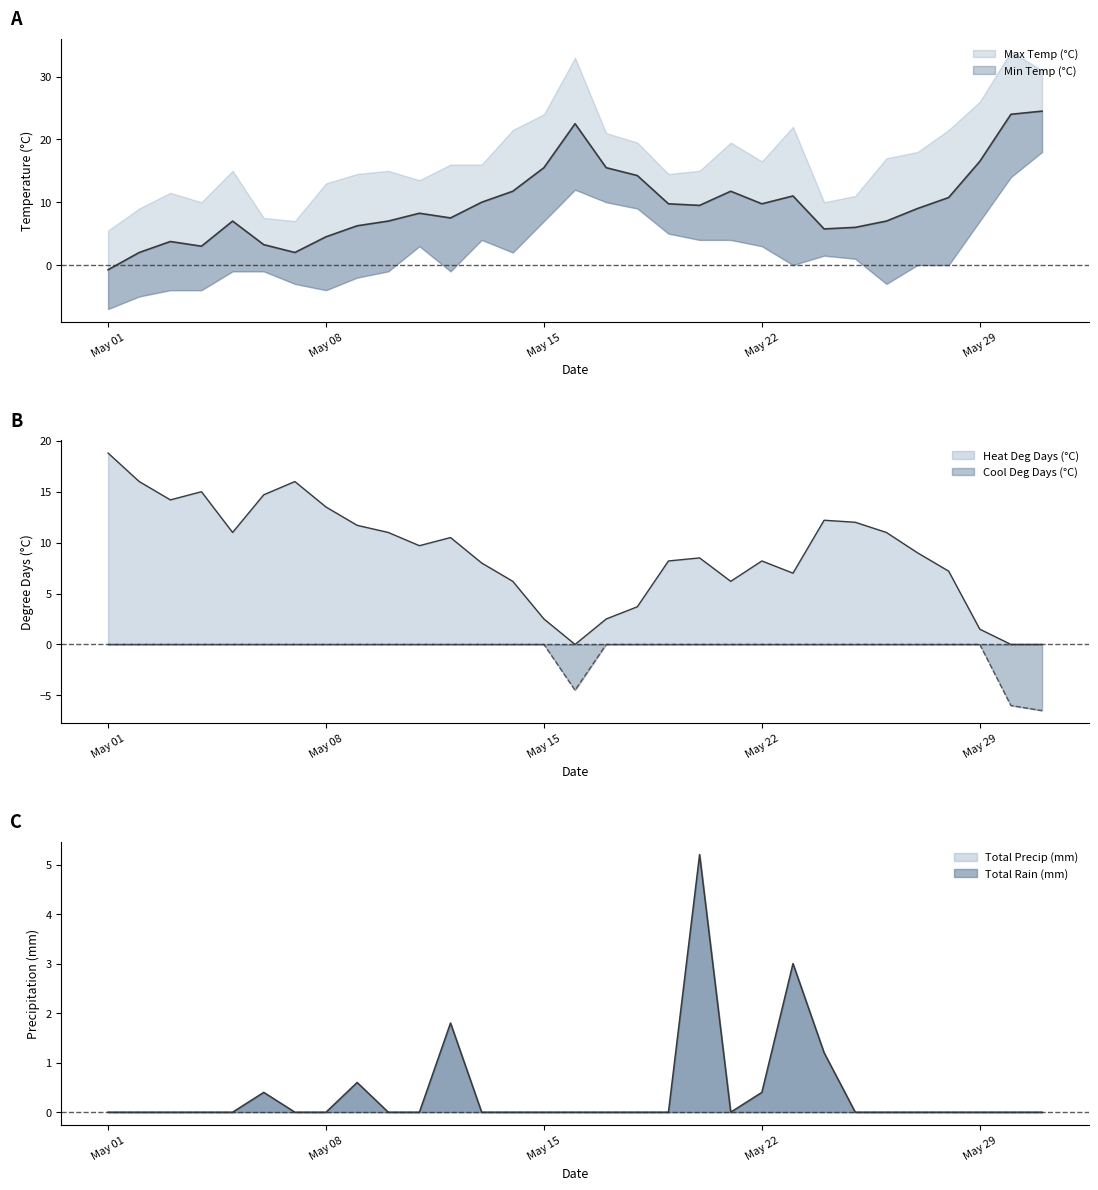

What is the total value across all series at 1984-05-31?

-6.5